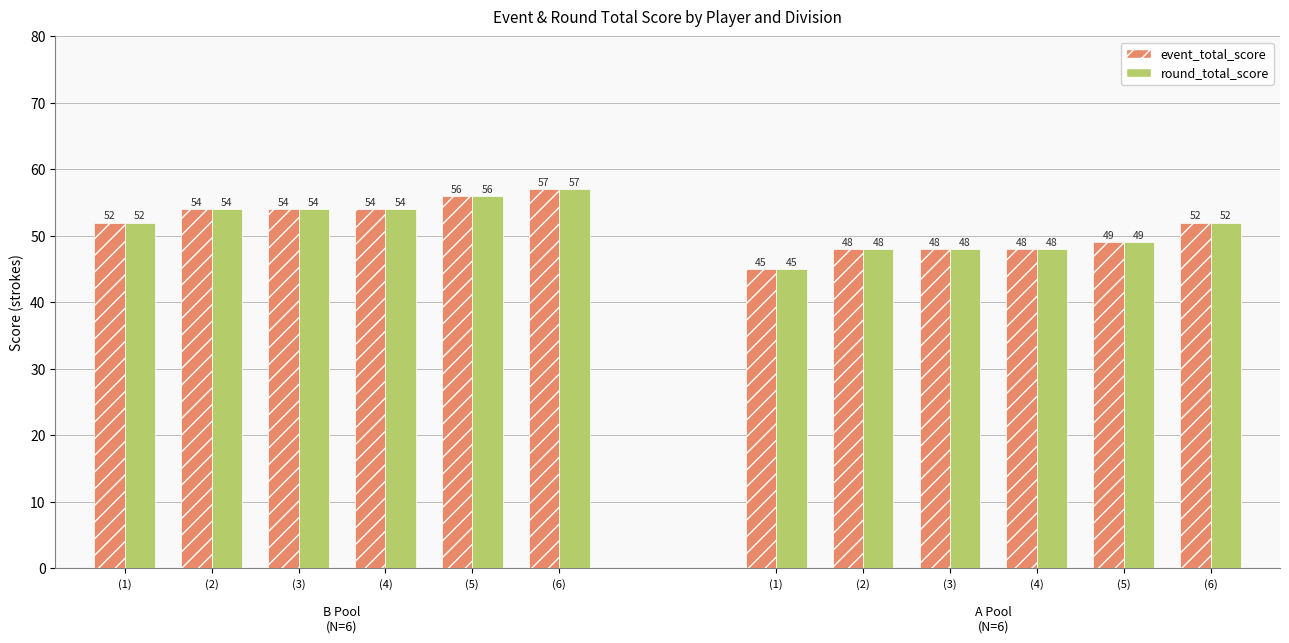

At (4), list the series in order from largest to smallest.

event_total_score, round_total_score